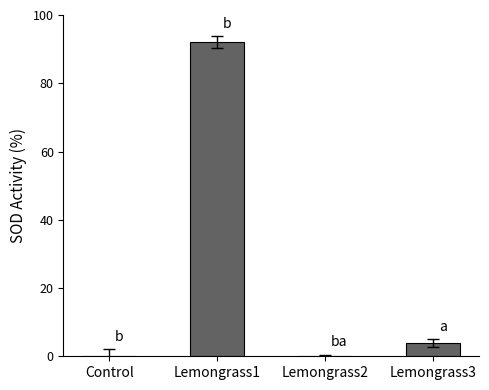

Is it true that the value at Lemongrass2 is -35.5?

False